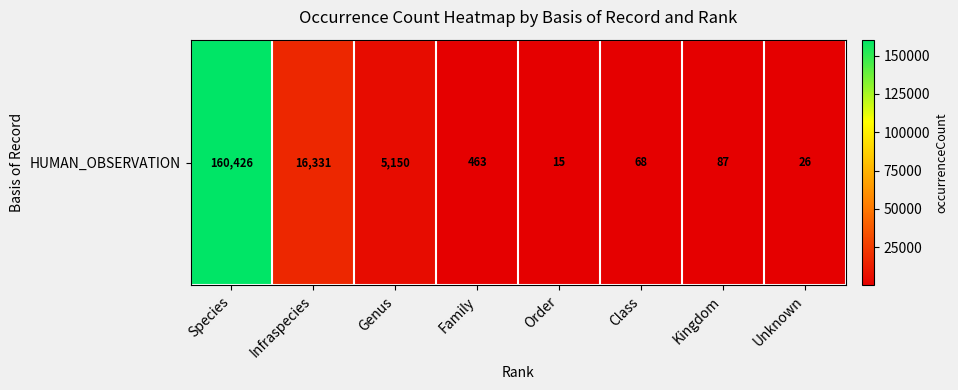

What is the change in value from Infraspecies to Class?

-16263